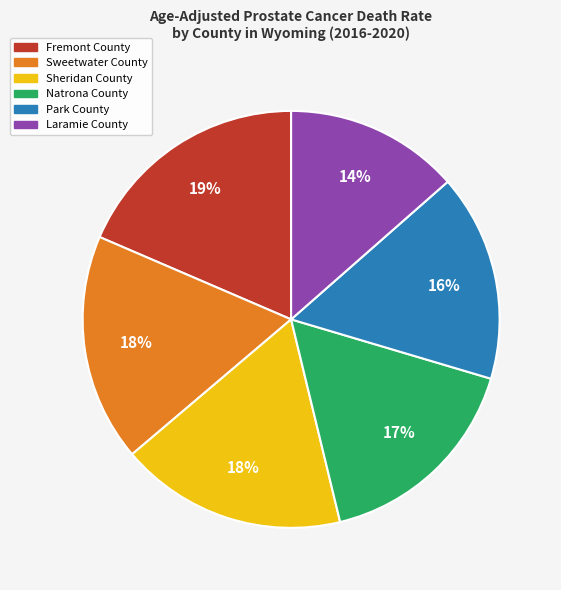

Which category has the biggest portion of the pie?

Fremont County